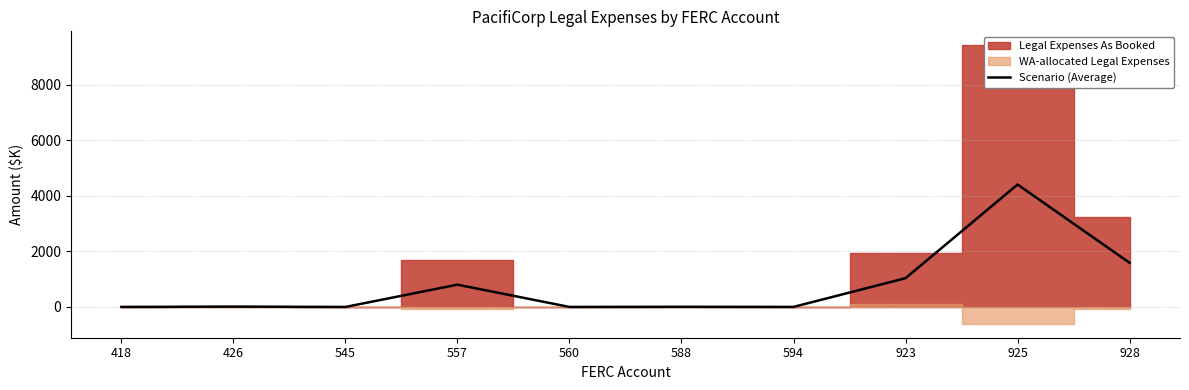

What is the difference between the maximum and minimum values?

4405.8